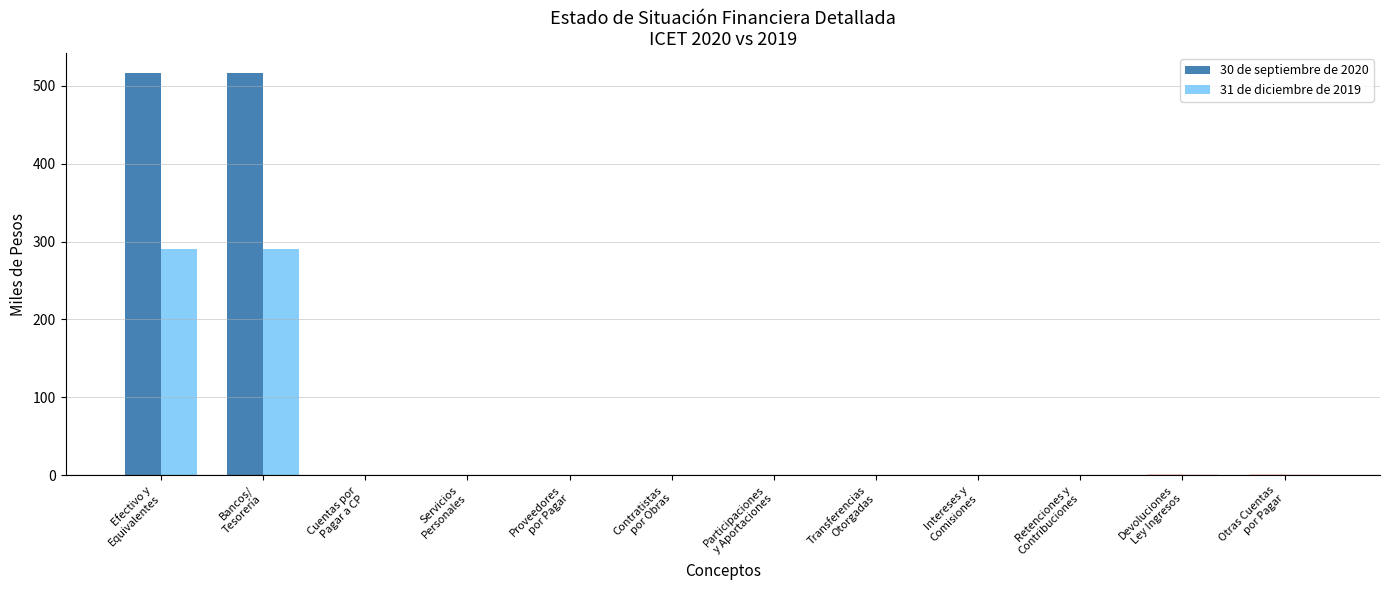

What are all the series names shown in the legend?

30 de septiembre de 2020, 31 de diciembre de 2019